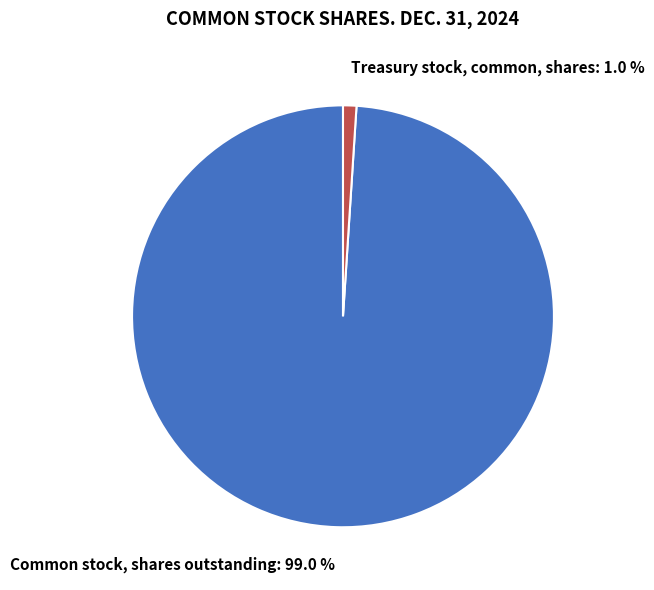

What percentage is the Common stock, shares outstanding slice, to the nearest percent?

99%